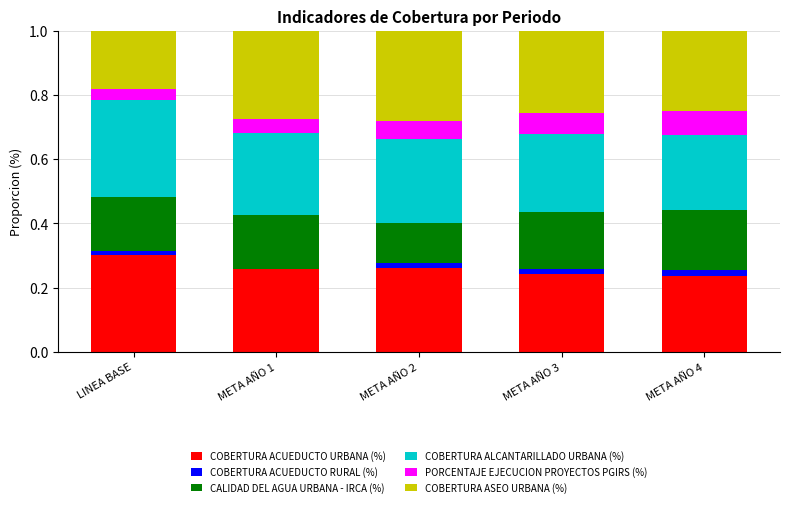

What is the sum of all COBERTURA ACUEDUCTO URBANA (%) values?

1.3